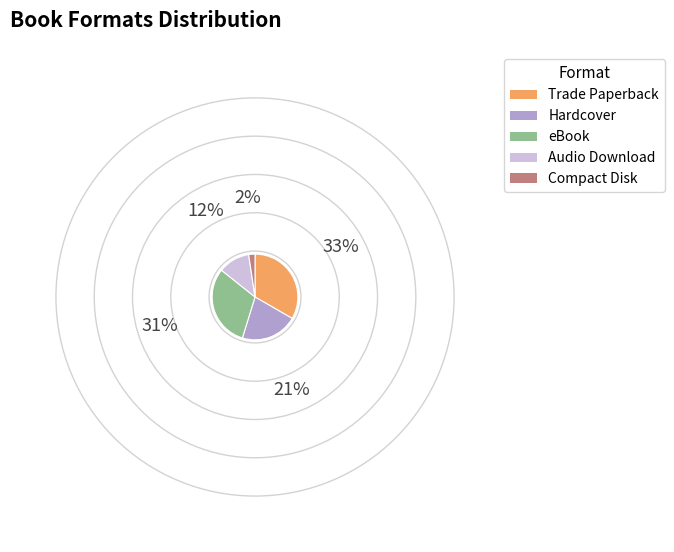

Does Hardcover represent more than half of the total?

No